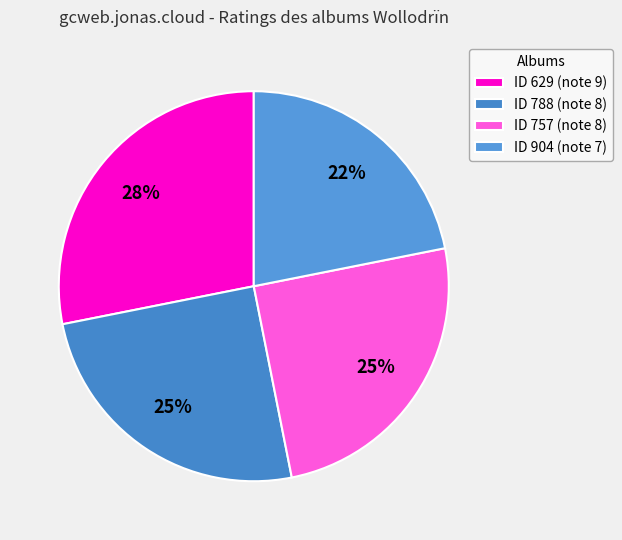

Rank the categories by value from lowest to highest.

904, 788, 757, 629